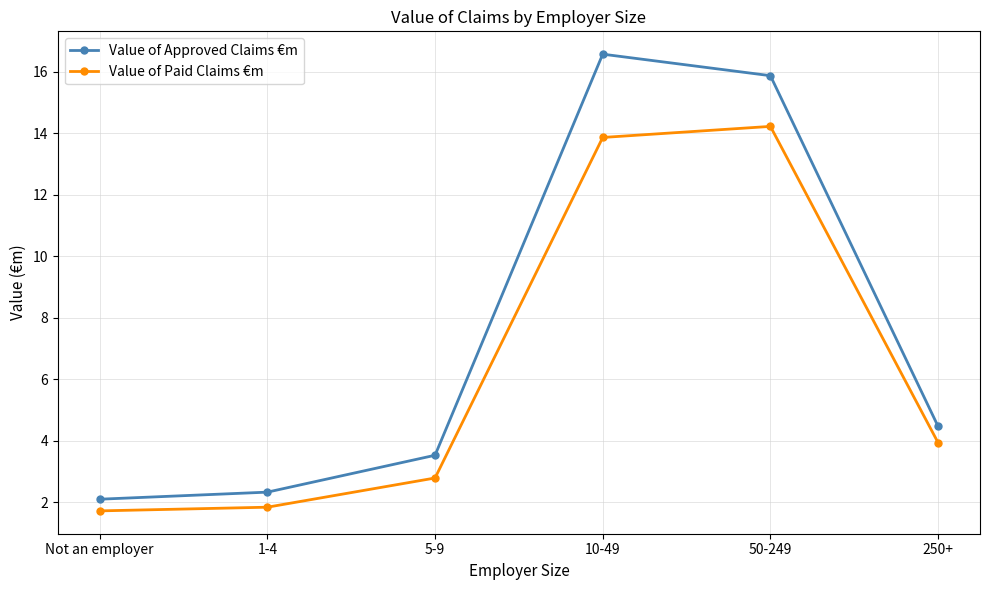

At which label does Value of Approved Claims €m first exceed 4?

10-49